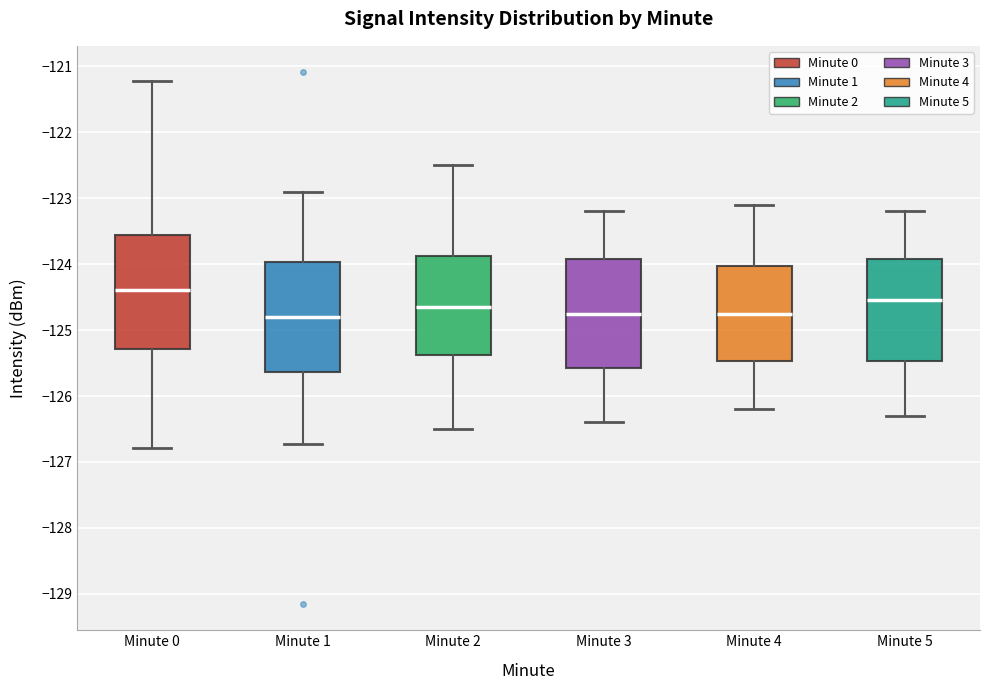

Where is the lower edge of the box for Minute 3 on the y-axis? The values are not printed on the chart, so give them approximately, as read against the axis.

-125.6